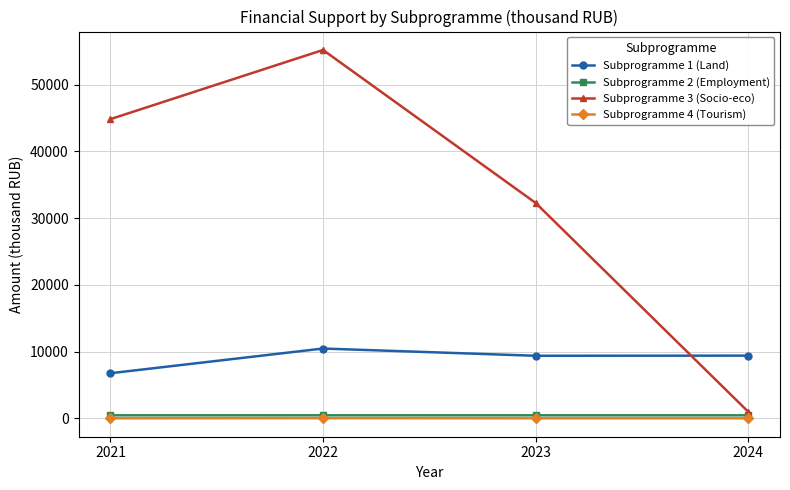

The value of Subprogramme 1 (Land) at 2022 is 2805.8. True or false?

False